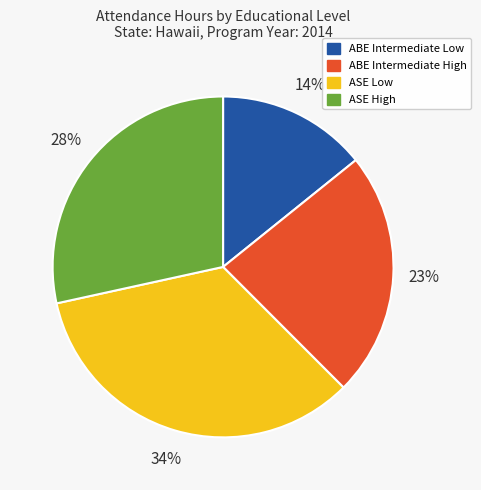

Does ABE Intermediate High account for over 50% of the chart?

No